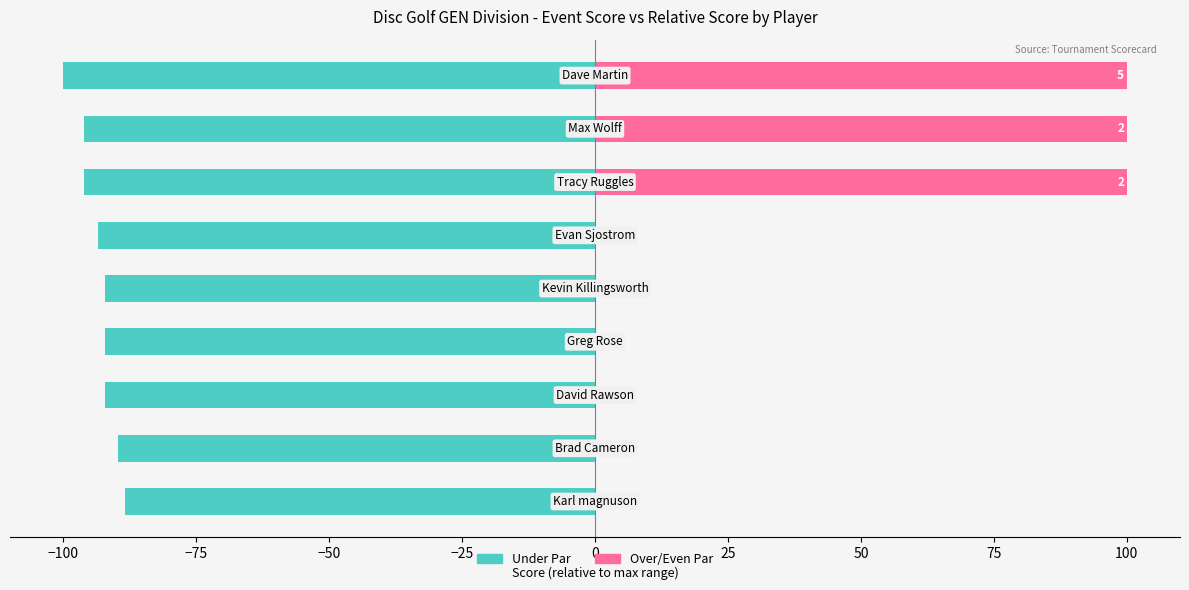

What is the approximate value of Under Par at 0?

-93.5